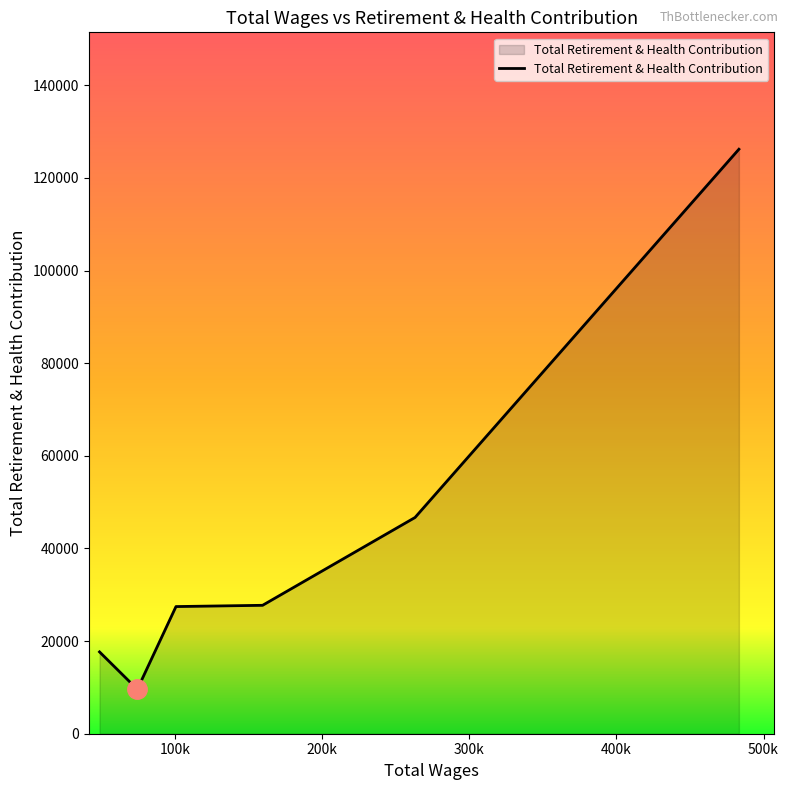

How many lines are shown in the chart?

1